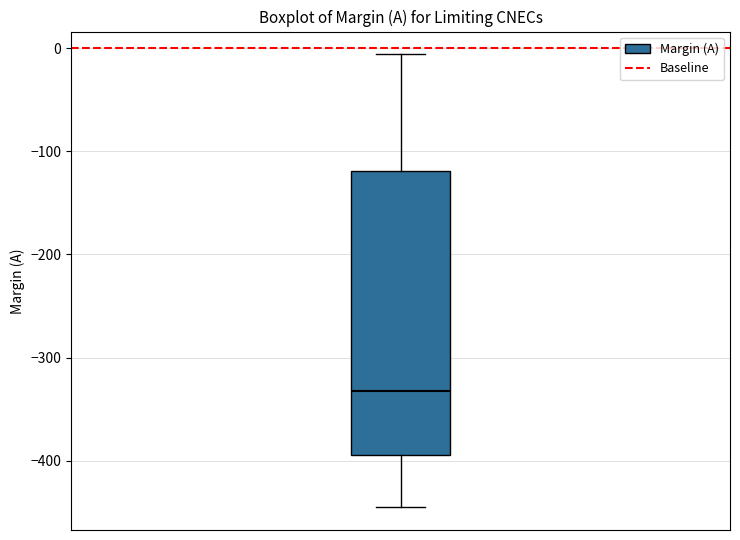

Read this box plot against the y-axis: the position of the median line, the range covered by the box, and the ends of both whiskers. The values are not printed on the chart, so give them approximately, as read against the axis.

median -330, box -390 to -120, whiskers -440 to -10